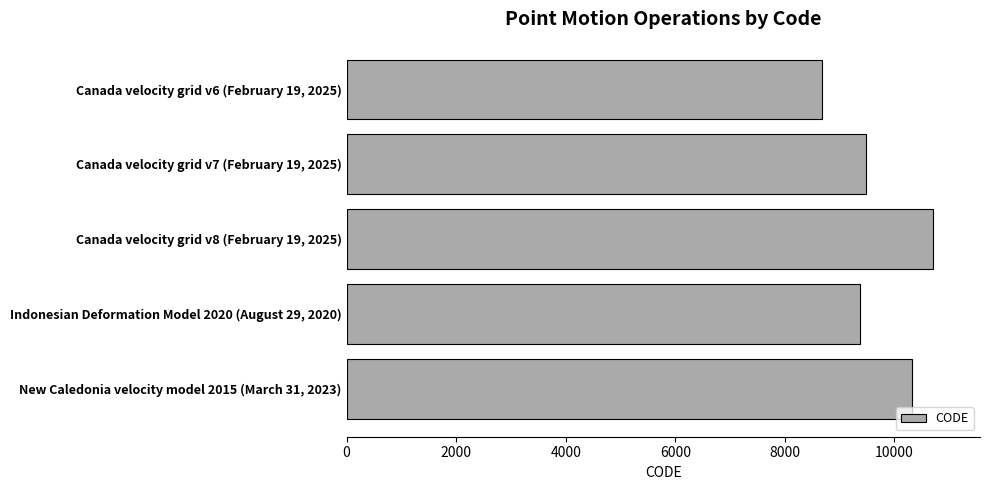

How many categories are shown in the chart?

5